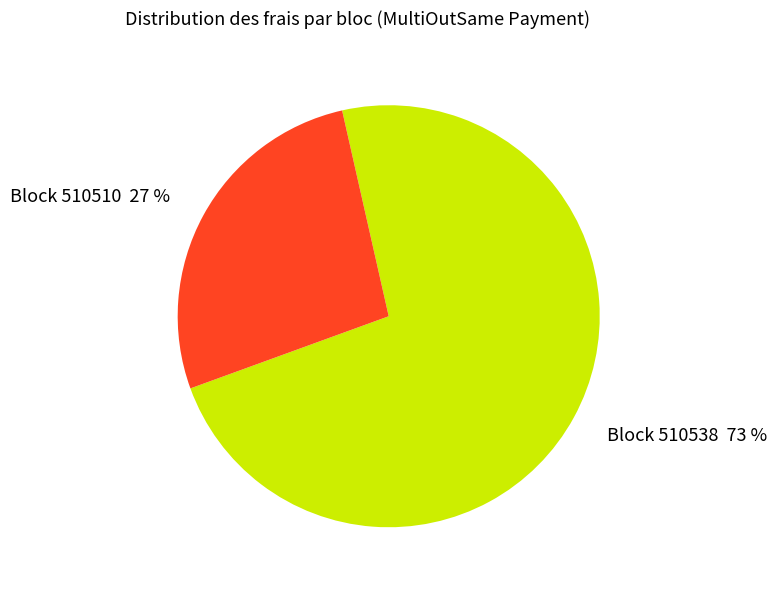

To the nearest percent, what is the average slice percentage?

50%